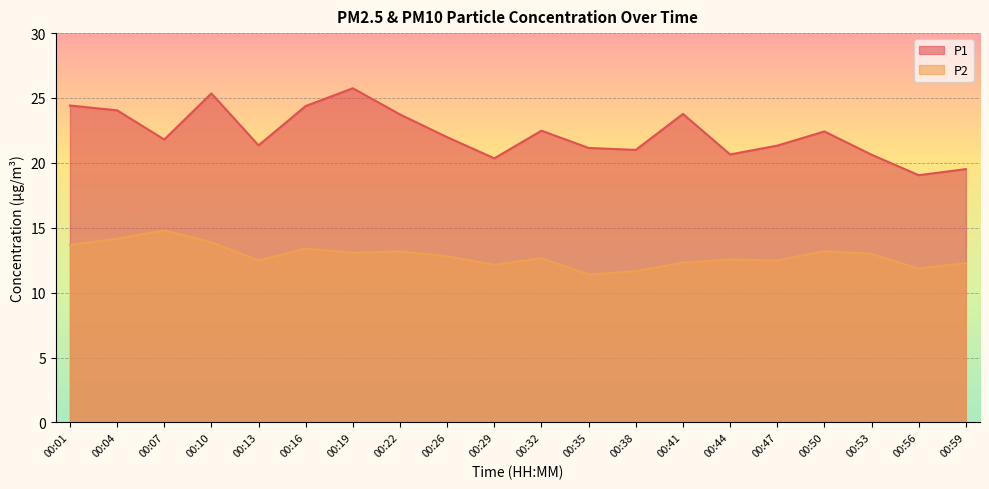

What is the lowest value of the P2 series?

11.4